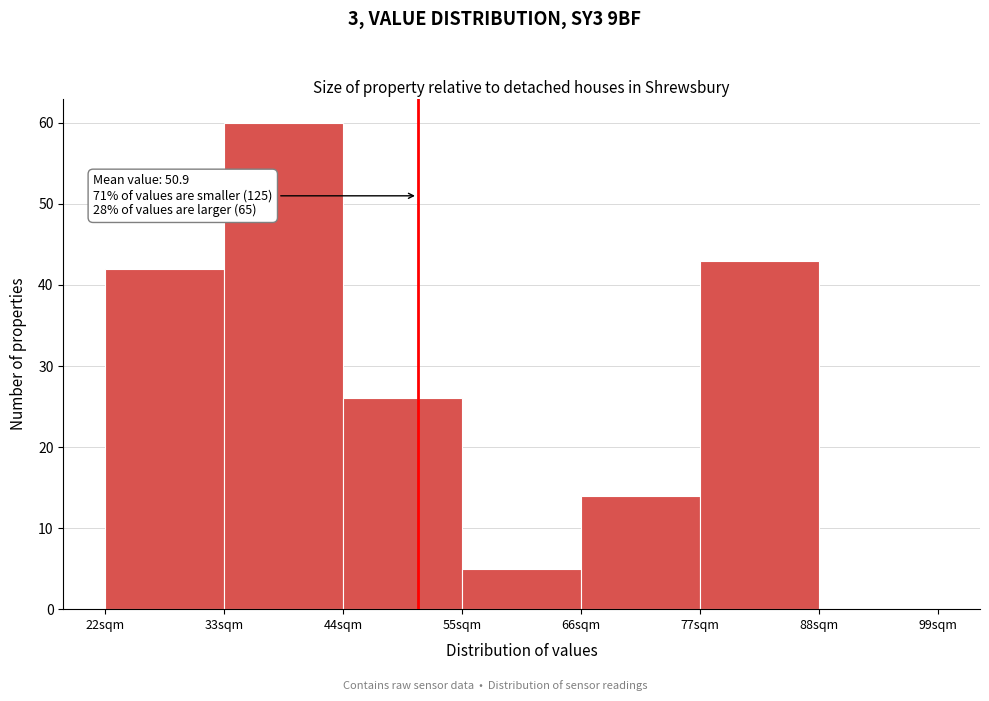

Which range on the x-axis has the tallest bar?

33 to 44